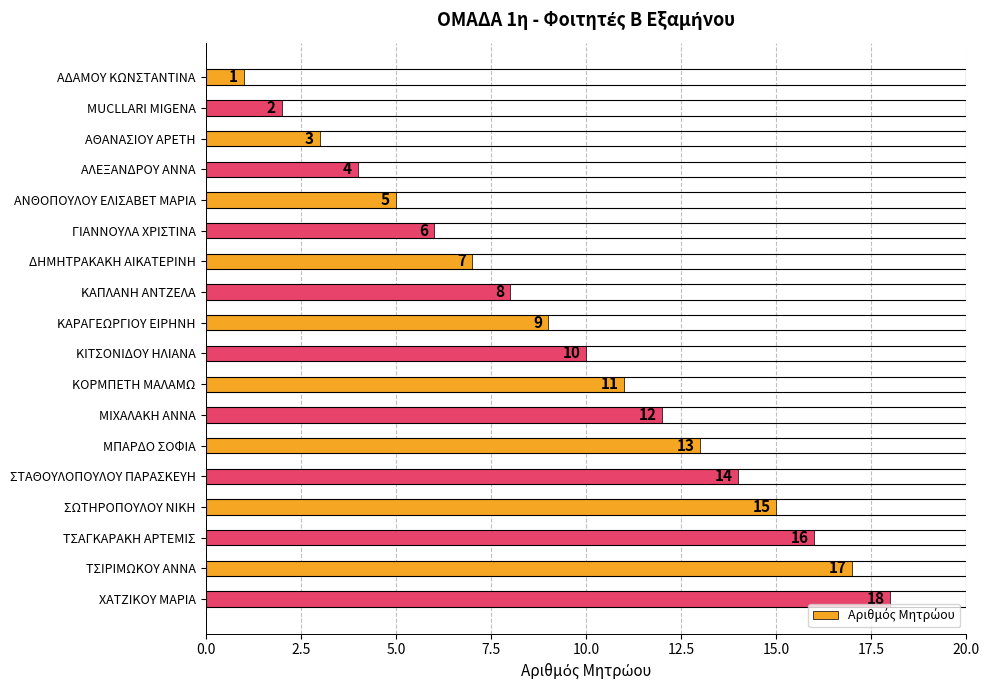

What is the sum of all values?

171